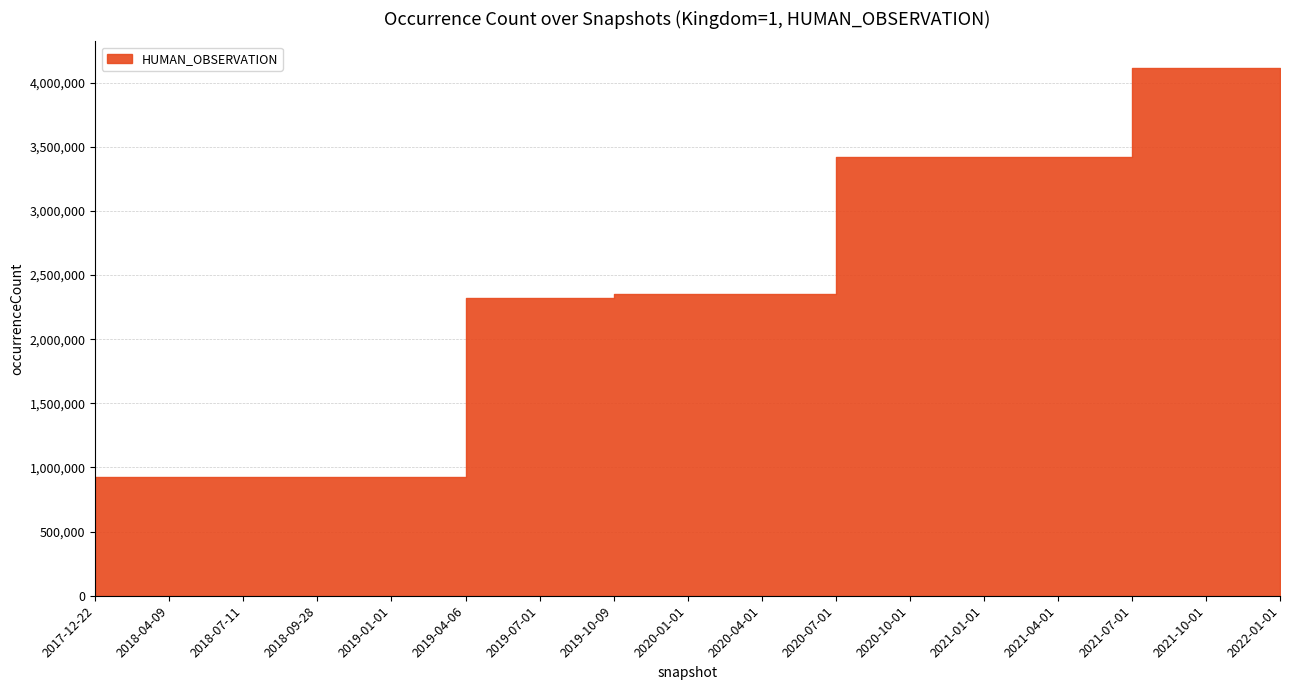

How many values are below 2349749?

7